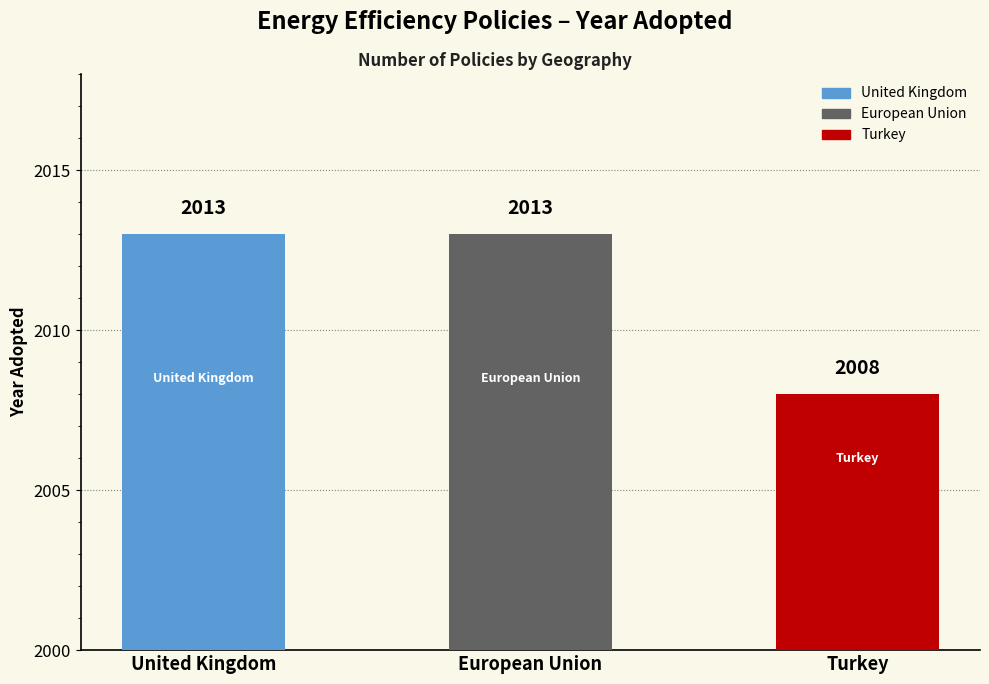

What is the ratio of the value at Turkey to the value at United Kingdom?

1.0